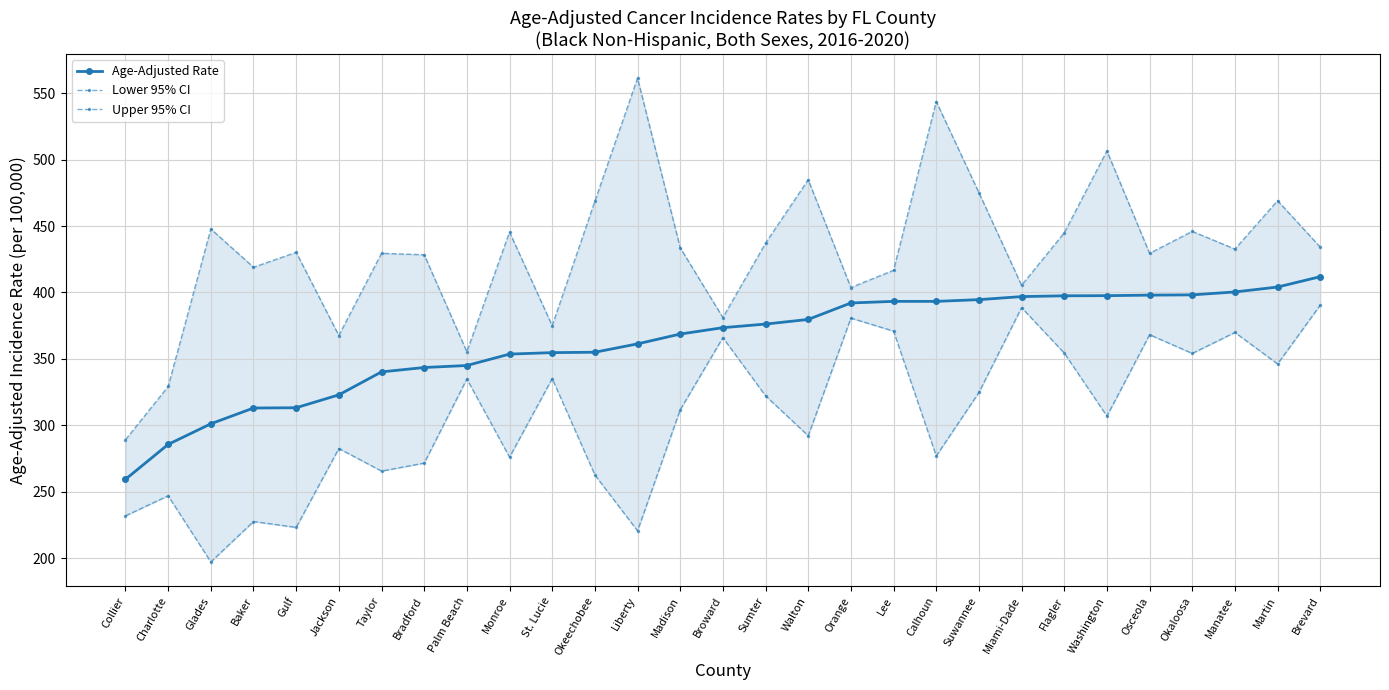

Reading left to right, extract all data points from this chart.

Age-Adjusted Rate: Collier=259.3	Charlotte=285.6	Glades=301.1	Baker=313.0	Gulf=313.2	Jackson=322.9	Taylor=340.2	Bradford=343.5	Palm Beach=345.0	Monroe=353.6	St. Lucie=354.7	Okeechobee=355.0	Liberty=361.3	Madison=368.7	Broward=373.5	Sumter=376.2	Walton=379.7	Orange=392.1	Lee=393.3	Calhoun=393.3	Suwannee=394.6	Miami-Dade=396.9	Flagler=397.5	Washington=397.6	Osceola=398.0	Okaloosa=398.2	Manatee=400.4	Martin=404.1	Brevard=411.9
Lower 95% CI: Collier=231.8	Charlotte=246.9	Glades=197.1	Baker=227.5	Gulf=223.1	Jackson=282.5	Taylor=265.5	Bradford=271.5	Palm Beach=334.9	Monroe=276.0	St. Lucie=335.2	Okeechobee=262.6	Liberty=220.5	Madison=311.7	Broward=366.0	Sumter=322.2	Walton=292.1	Orange=380.7	Lee=370.9	Calhoun=276.9	Suwannee=324.7	Miami-Dade=388.6	Flagler=354.4	Washington=306.9	Osceola=368.2	Okaloosa=354.1	Manatee=369.9	Martin=346.2	Brevard=390.5
Upper 95% CI: Collier=289.1	Charlotte=329.2	Glades=447.8	Baker=419.0	Gulf=430.2	Jackson=367.6	Taylor=429.5	Bradford=428.4	Palm Beach=355.4	Monroe=445.5	St. Lucie=375.0	Okeechobee=468.7	Liberty=561.4	Madison=433.7	Broward=381.1	Sumter=437.1	Walton=484.9	Orange=403.7	Lee=416.7	Calhoun=543.8	Suwannee=475.2	Miami-Dade=405.4	Flagler=444.9	Washington=506.6	Osceola=429.5	Okaloosa=446.0	Manatee=432.7	Martin=469.1	Brevard=434.2